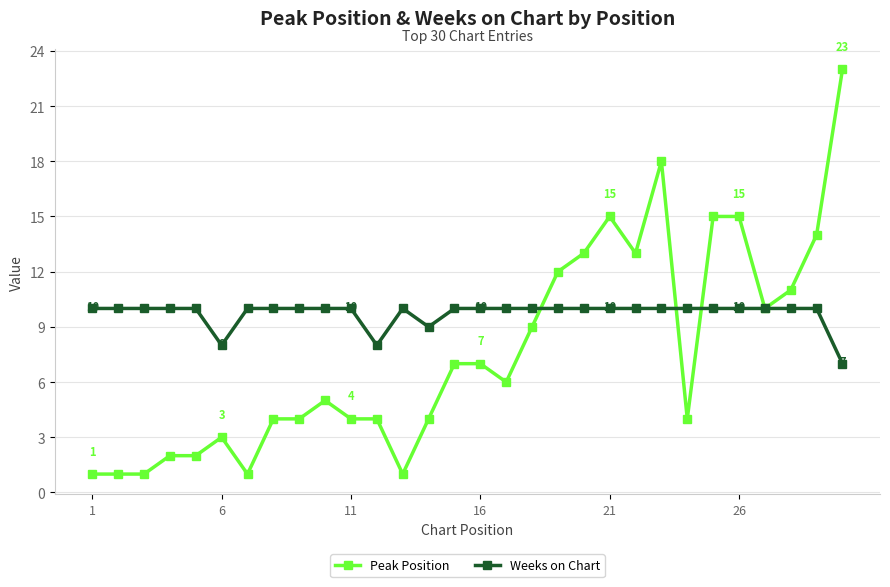

Which series has the largest range (max minus min)?

Peak Position